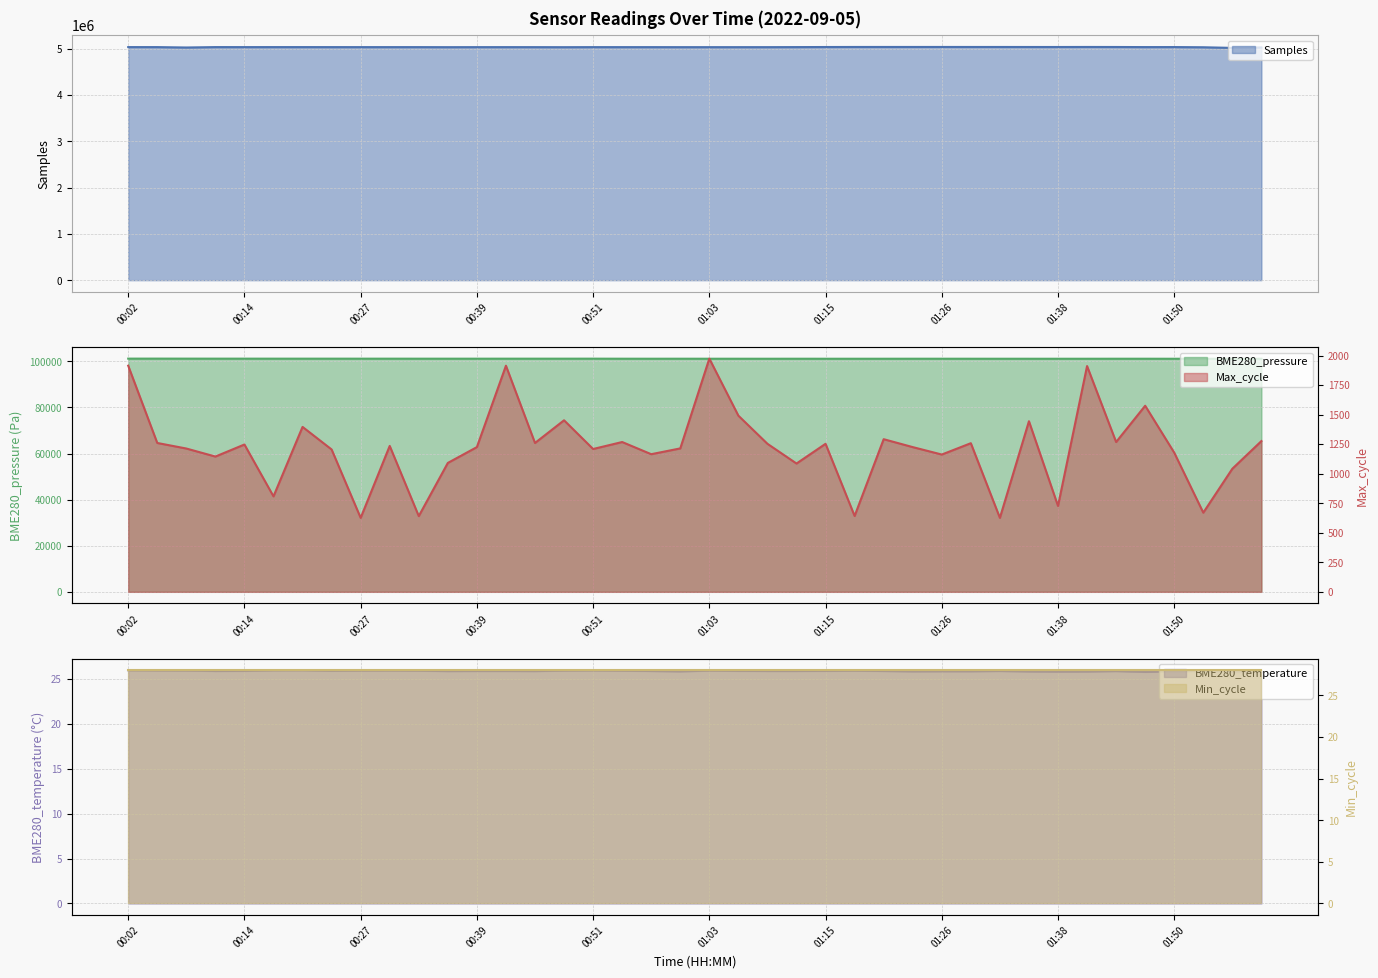

What is the label of the 37th point from the left?

01:50